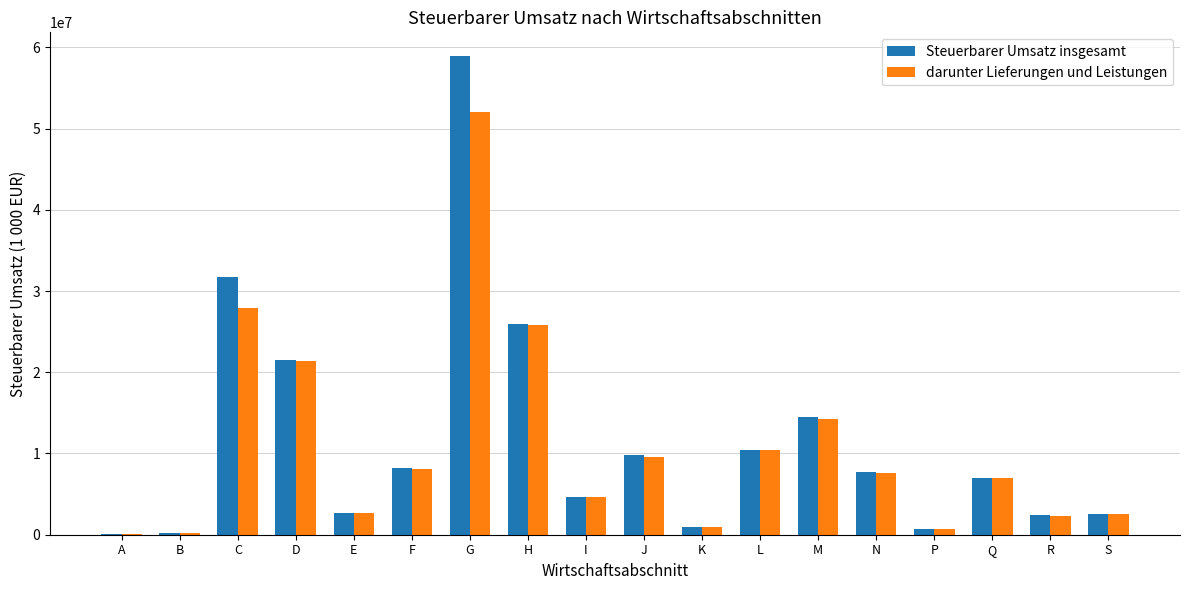

Read the darunter Lieferungen und Leistungen value at E.

2614215